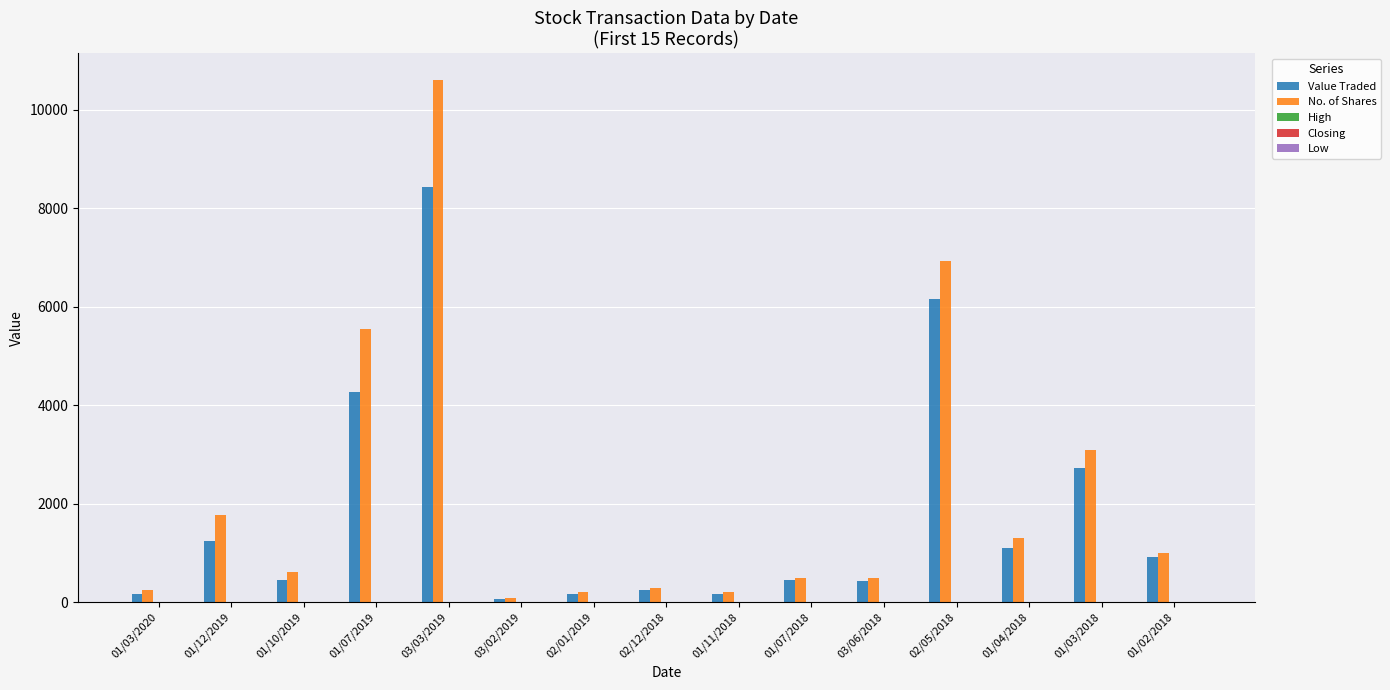

At which category is the sum across all series the highest?

03/03/2019